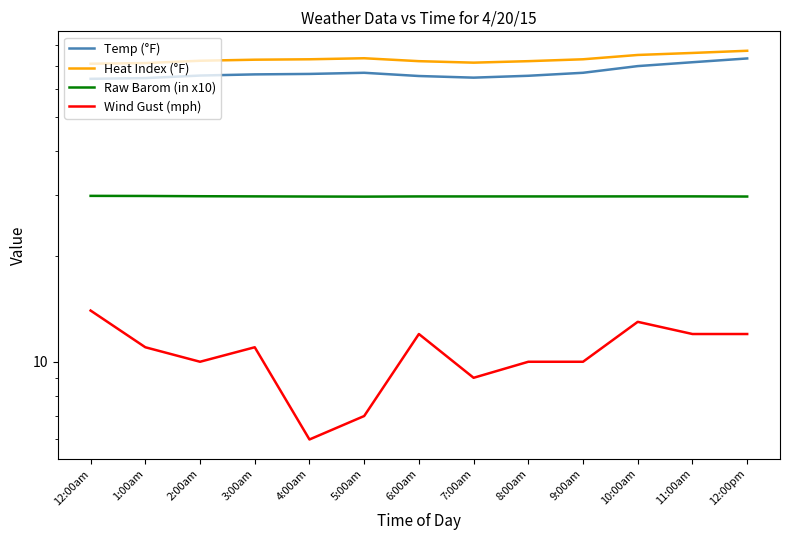

True or false: Raw Barom (in x10) and Heat Index (°F) intersect in this chart.

False